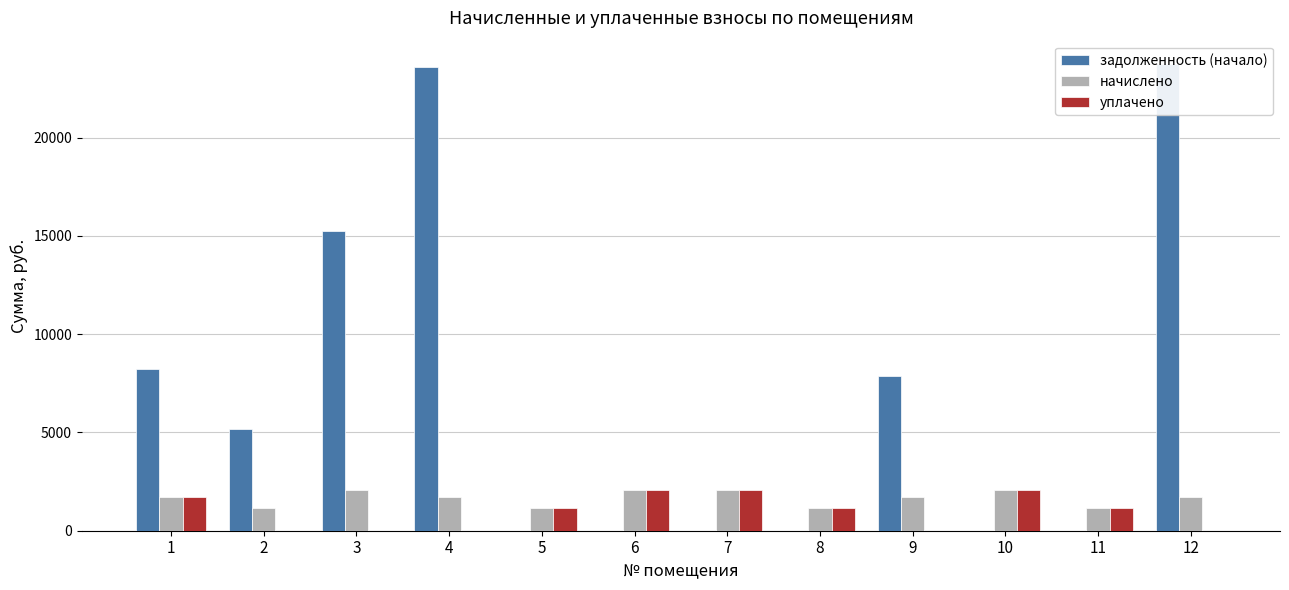

Which label corresponds to the largest value in the chart?

12